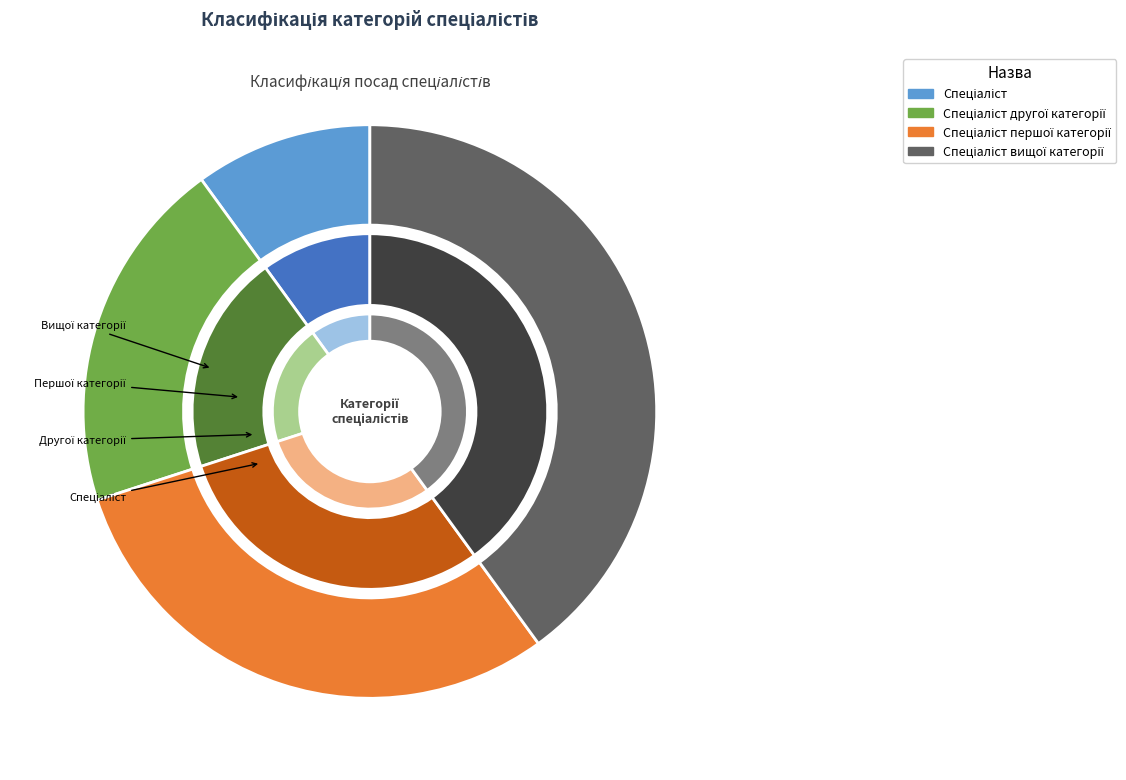

To the nearest percent, what portion does Спеціаліст першої категорії represent?

30%